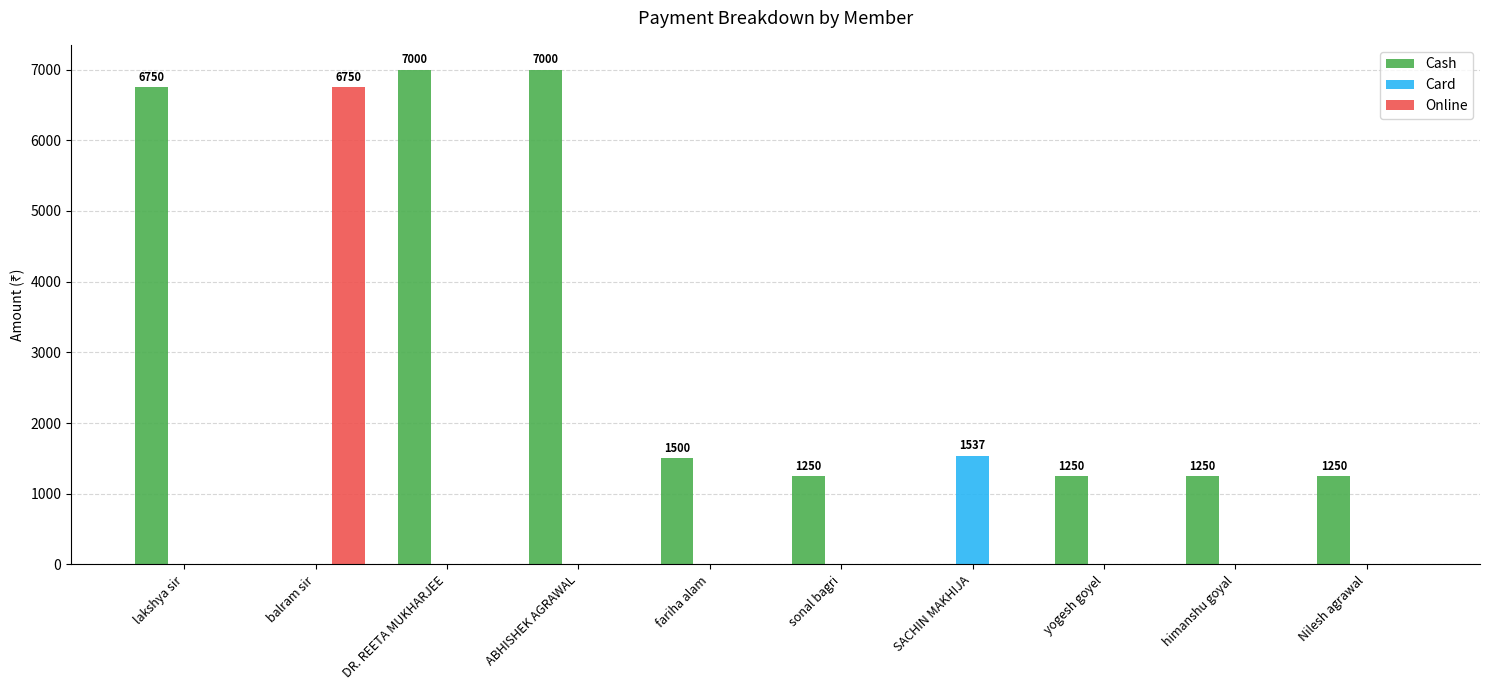

True or false: Cash has a value of 7000 at DR. REETA MUKHARJEE.

True